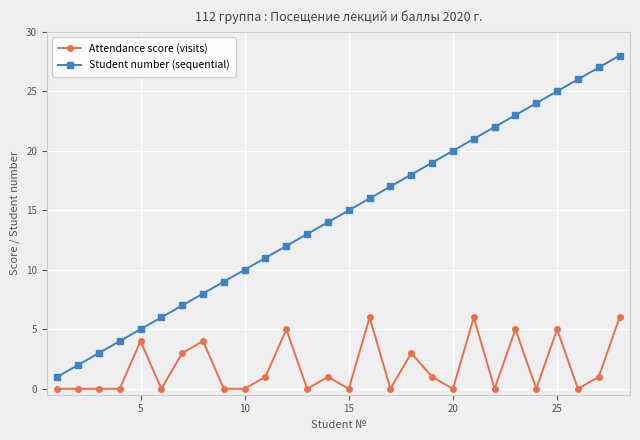

List the series in order of their overall mean, lowest first.

Attendance score (visits), Student number (sequential)